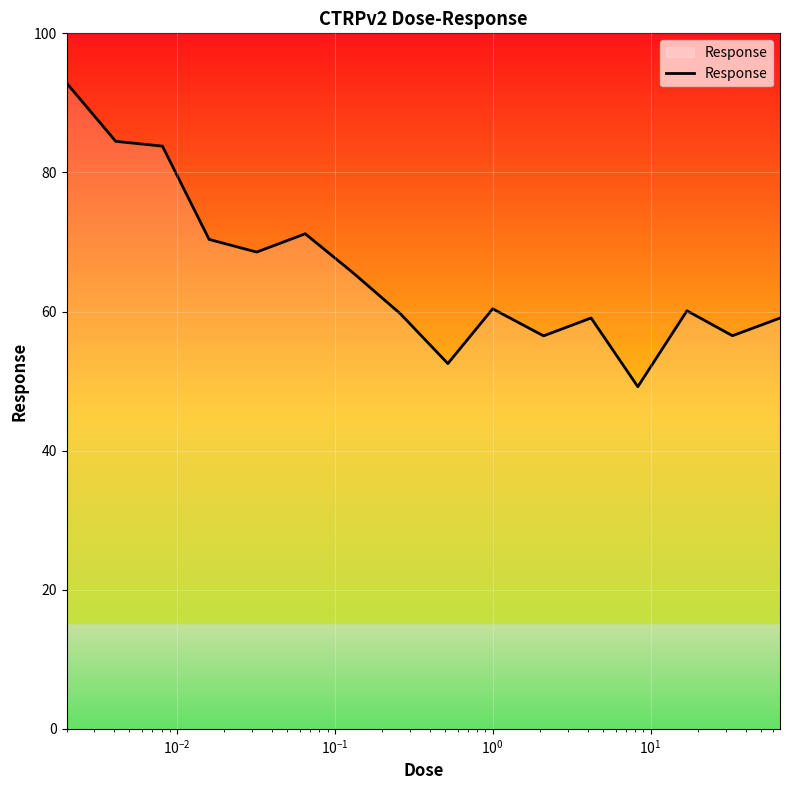

What is the smallest value displayed?

49.2